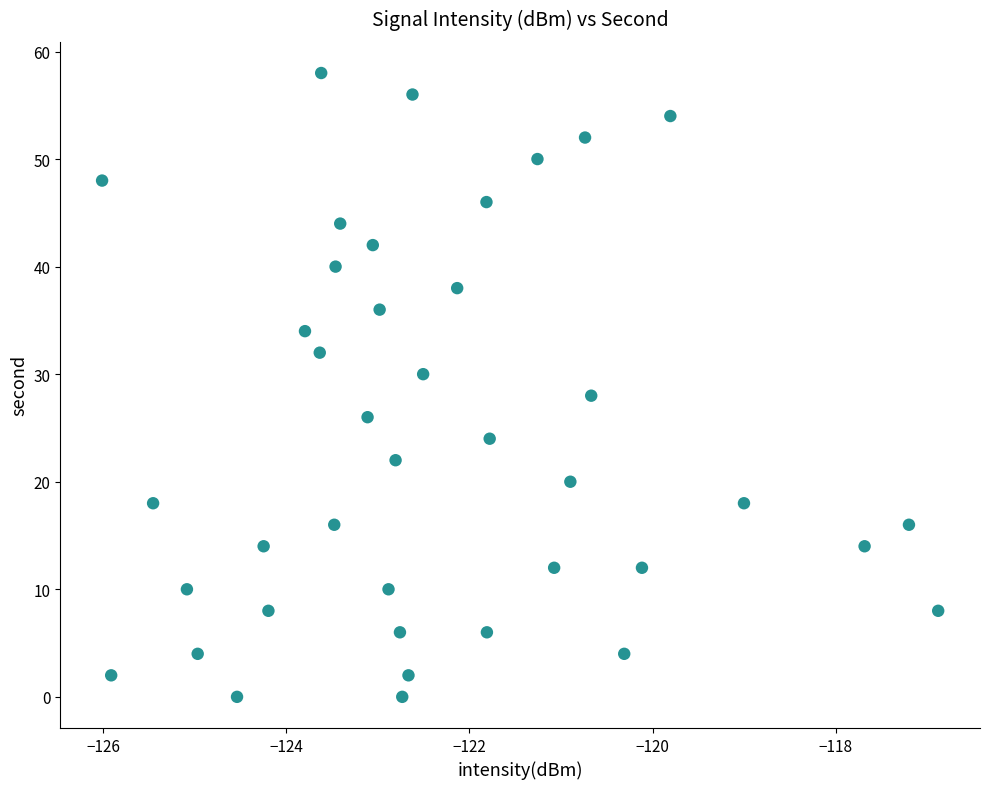

What is the range of Y values (max minus min)?

58